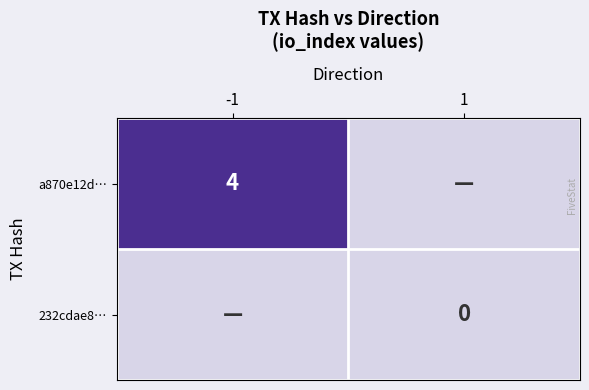

The value of a870e12d… at -1 is 4. True or false?

True